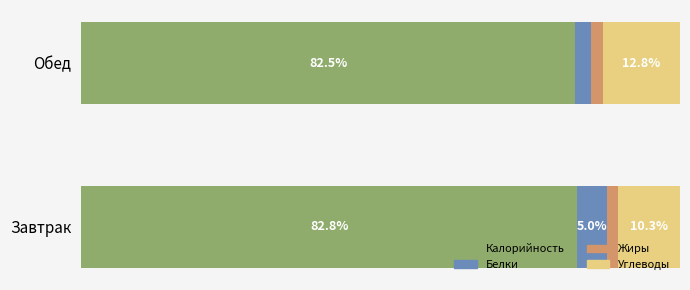

Which category has the highest value in the Калорийность series?

Завтрак